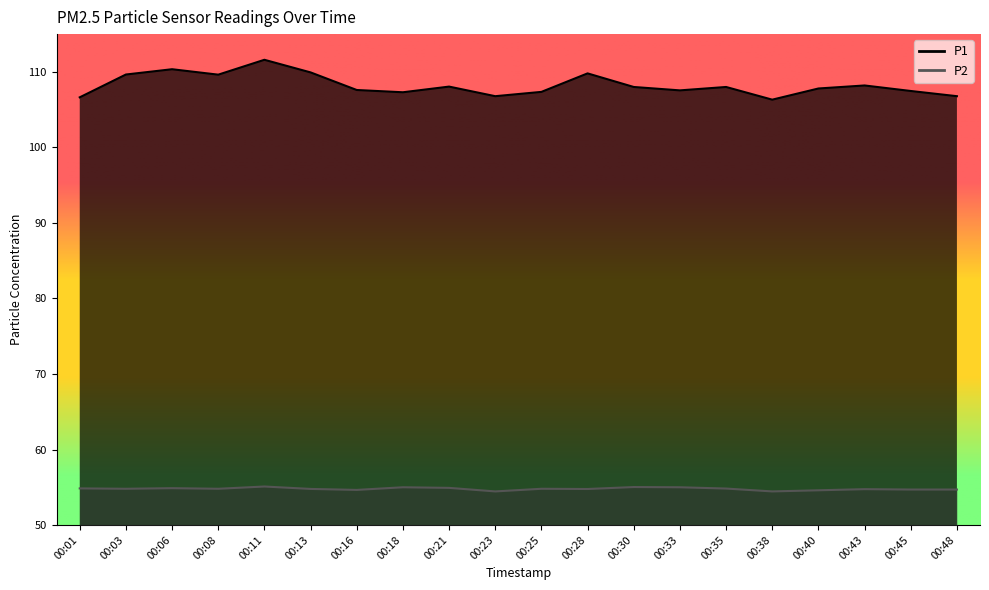

What is the difference between the second highest and second lowest values in the P1 series?

3.7